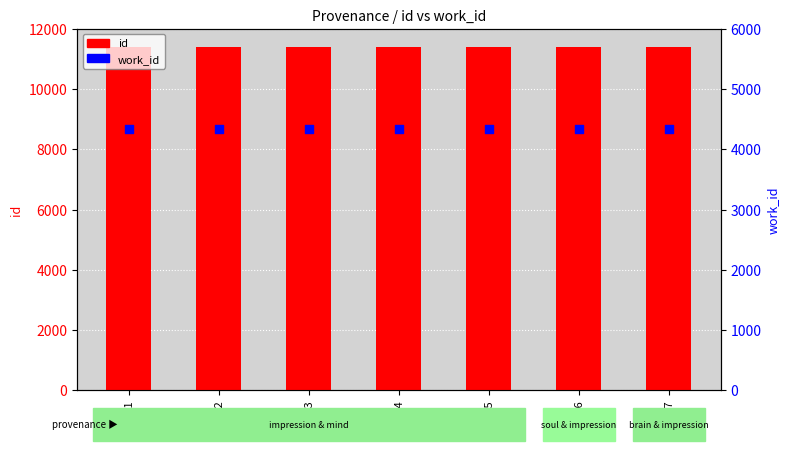

Which series contains the highest Y value?

id